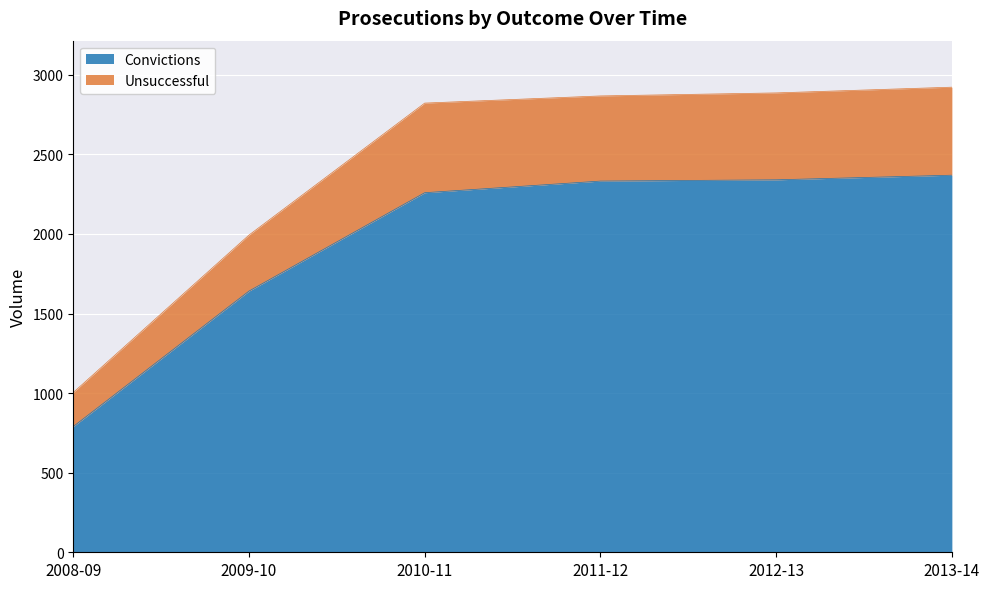

What is the difference between the Convictions values at 2008-09 and 2011-12?

1542